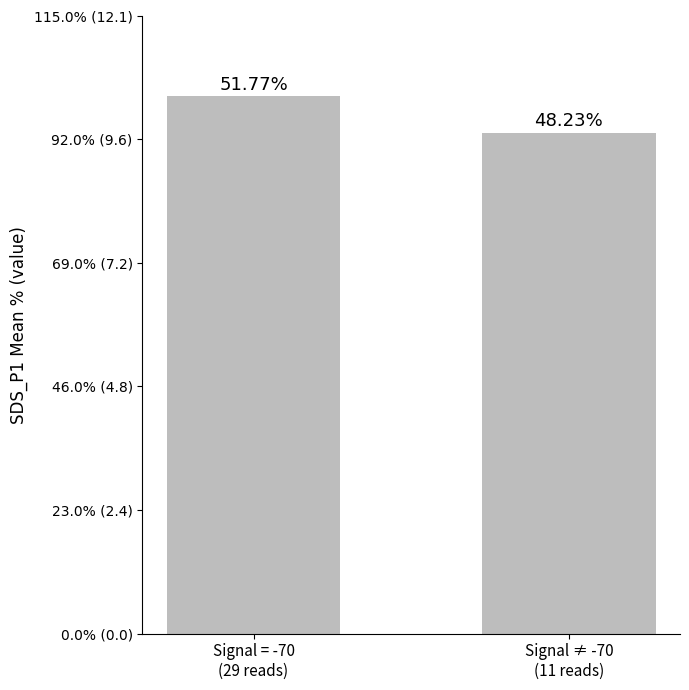

What is the sum of all values?

20.2